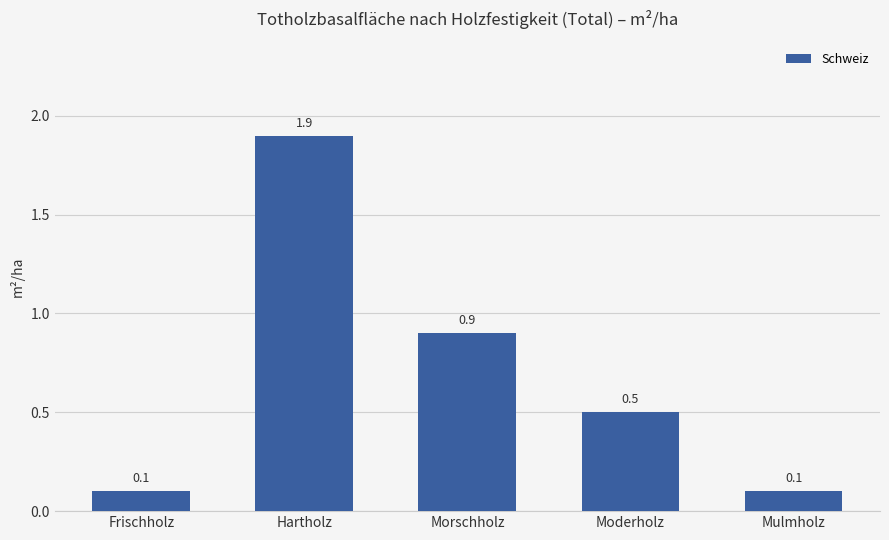

What is the label of the 1st bar from the right?

Mulmholz